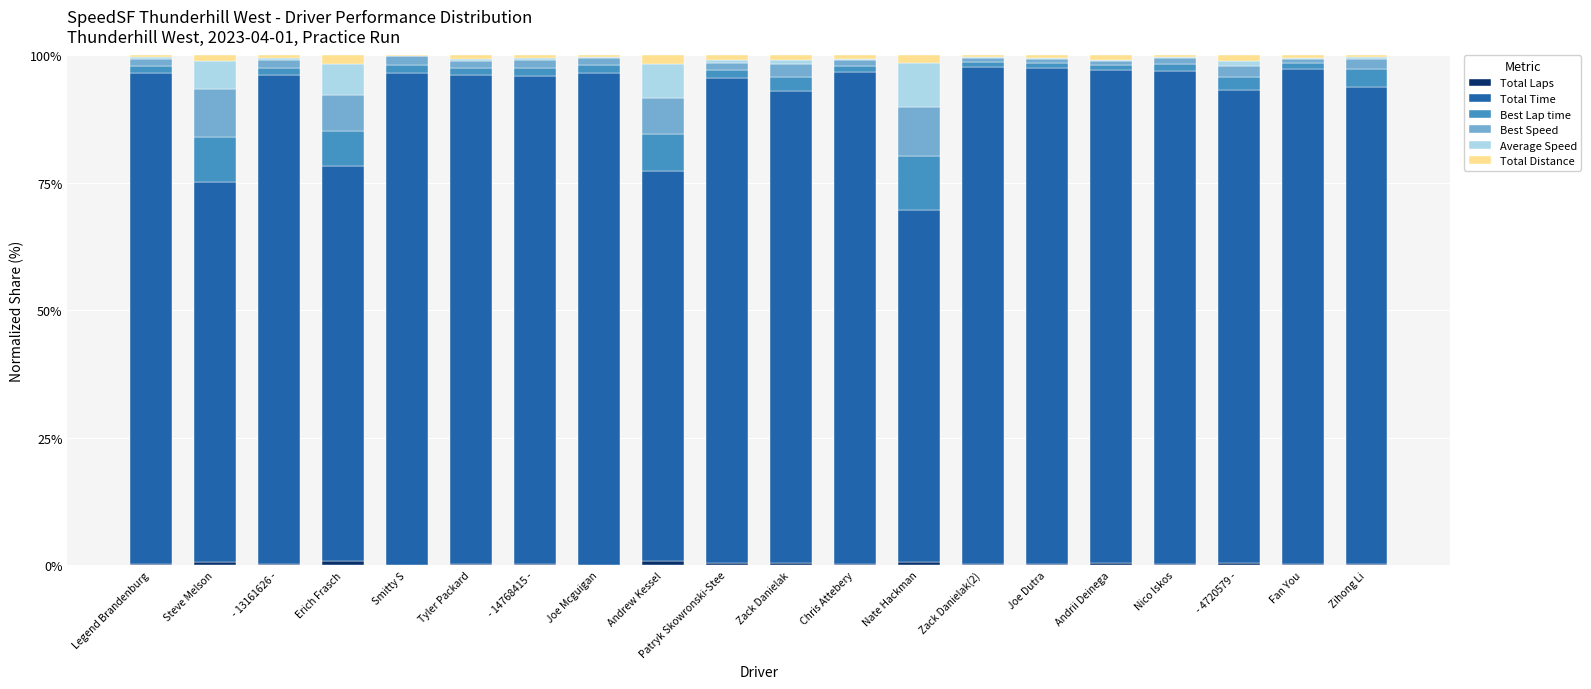

The value of Total Laps at - 4720579 - is 0.5. True or false?

True